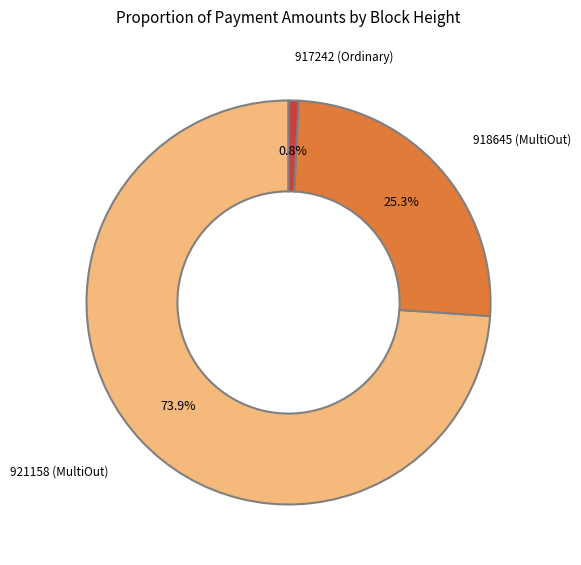

How many segments does this pie chart have?

3